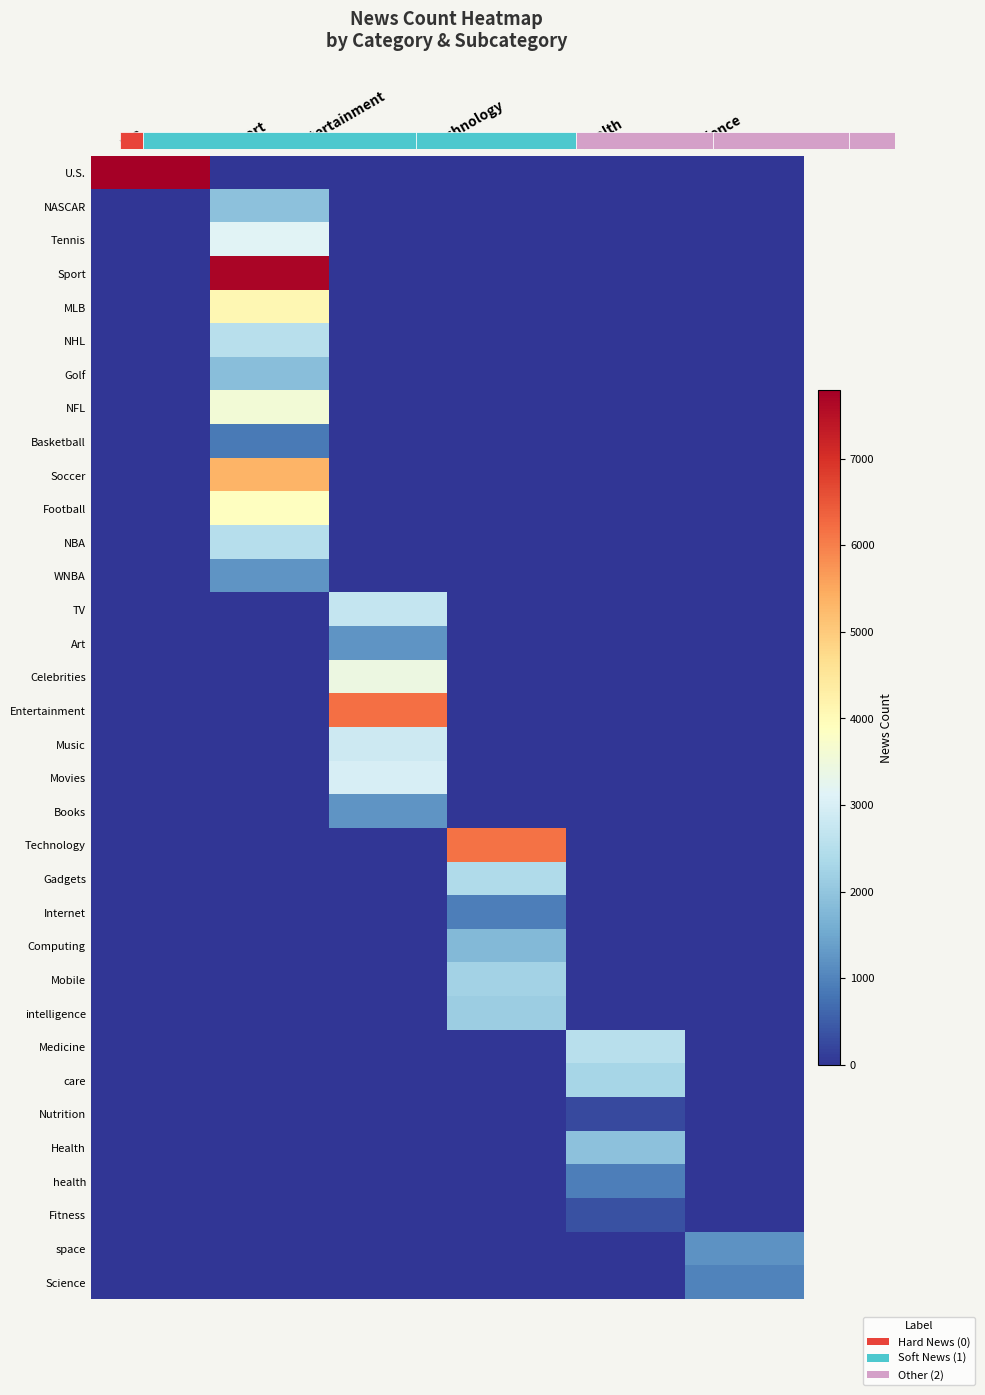

The NHL series shows 3419 at Sport. True or false?

False